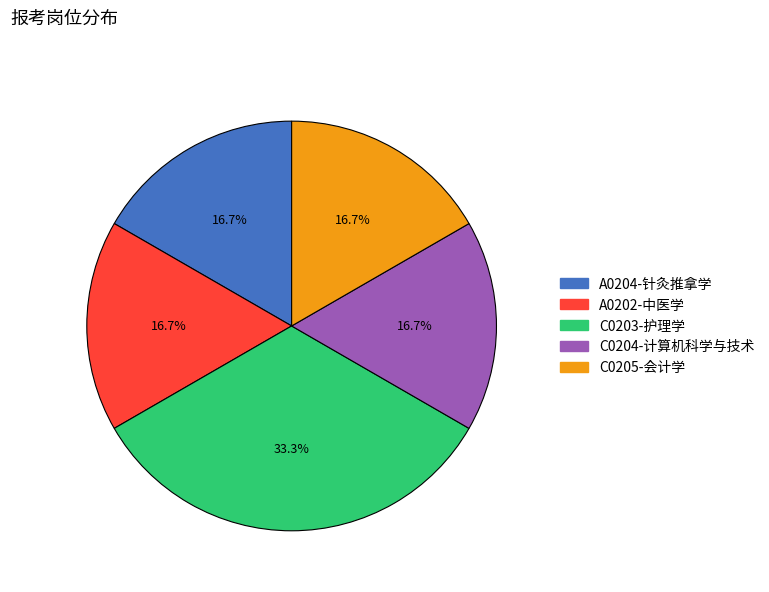

Is it true that A0204-针灸推拿学 is 4% of the pie?

False